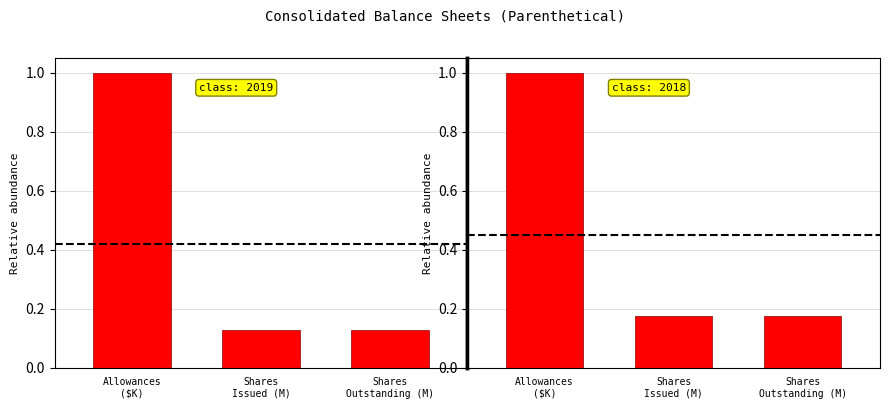

What is the average value of the Dec. 31, 2019 series?

0.4